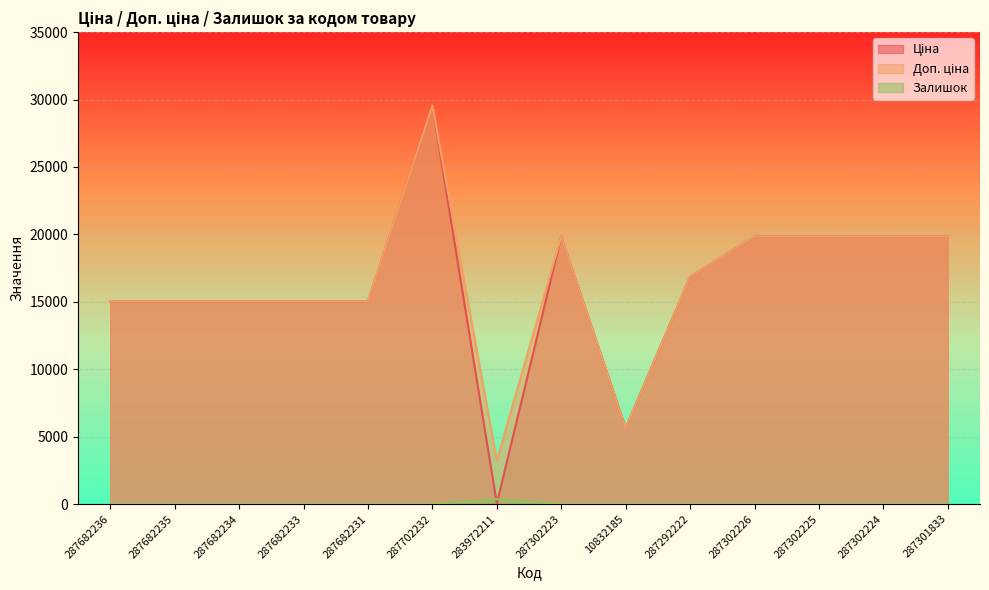

How many data points does each series have?

14